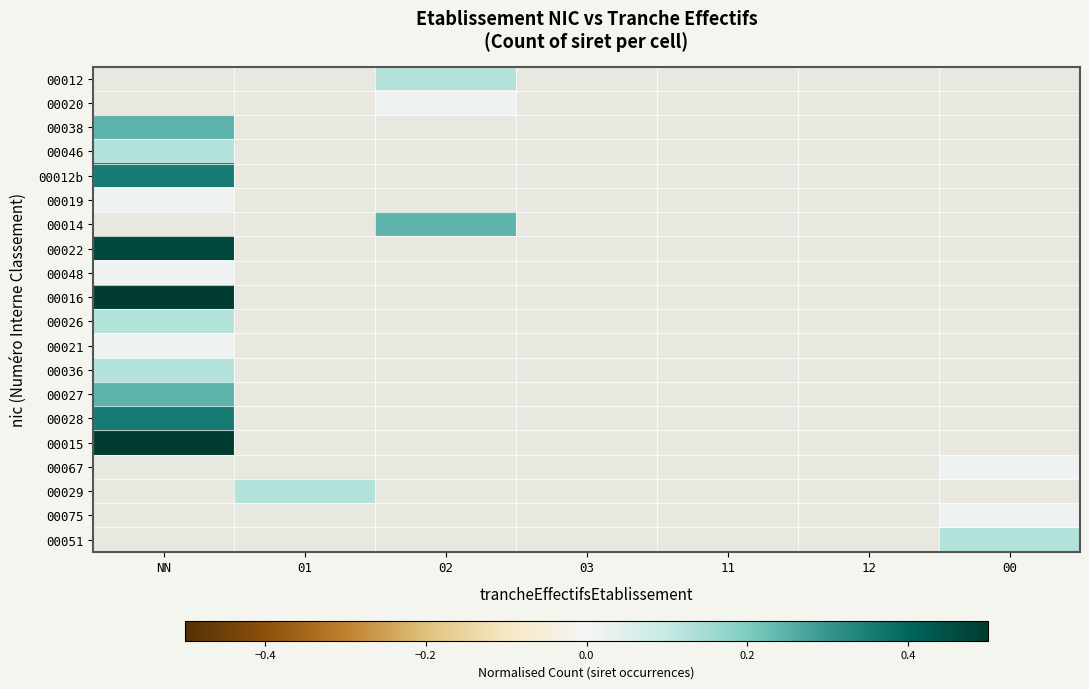

Is the value of 00067 at 12 greater than the value of 00075 at 02?

No